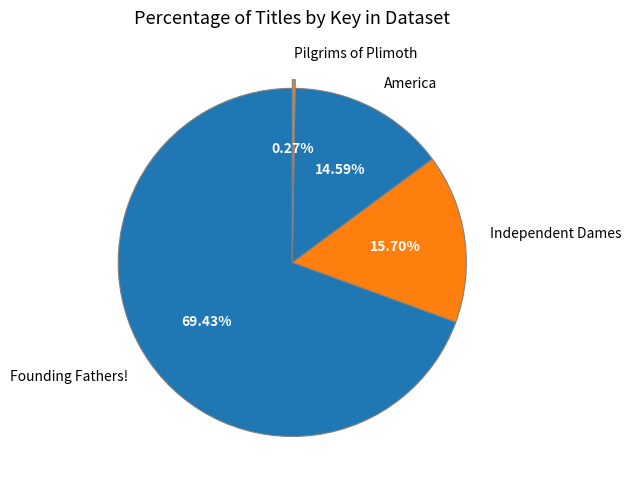

What is the largest slice in the pie chart?

Founding Fathers!